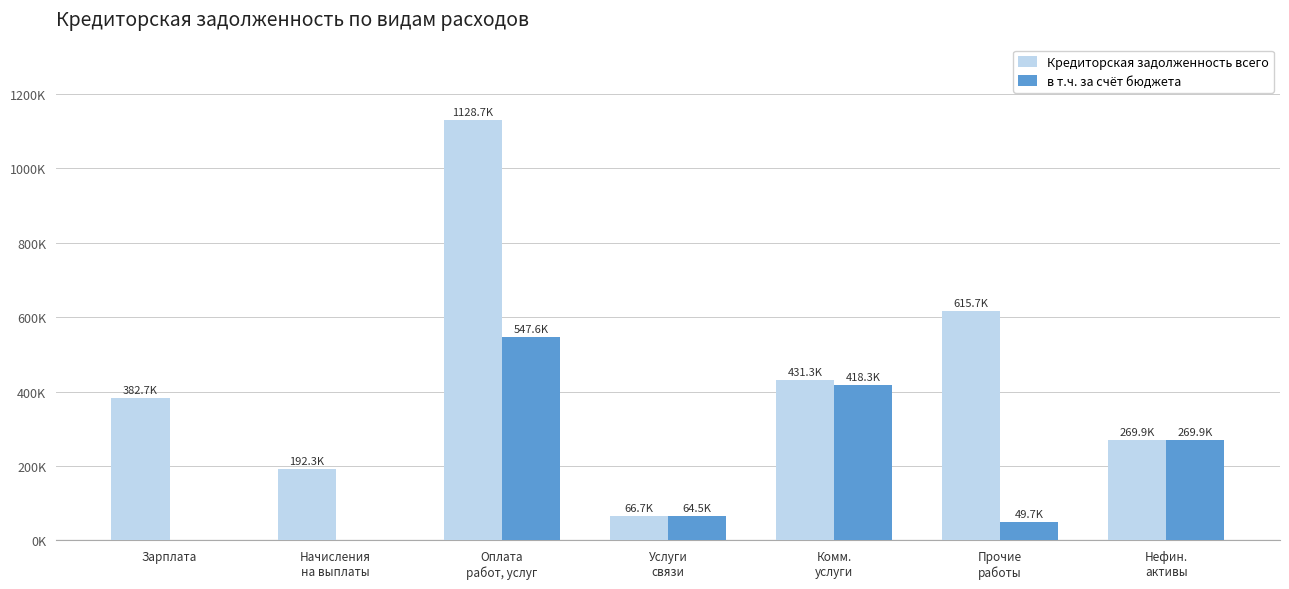

What are all the series names shown in the legend?

Кредиторская задолженность всего, в т.ч. за счёт бюджета